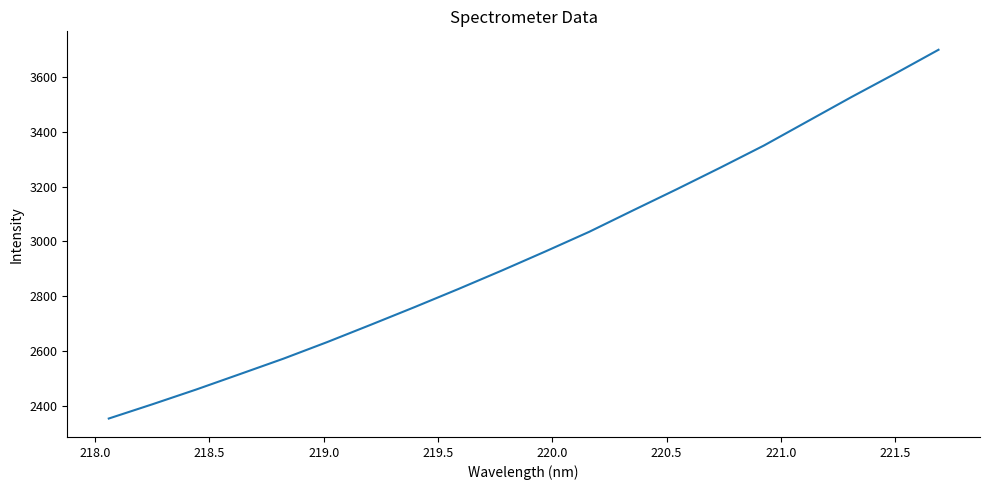

What is the smallest value displayed?

2355.6